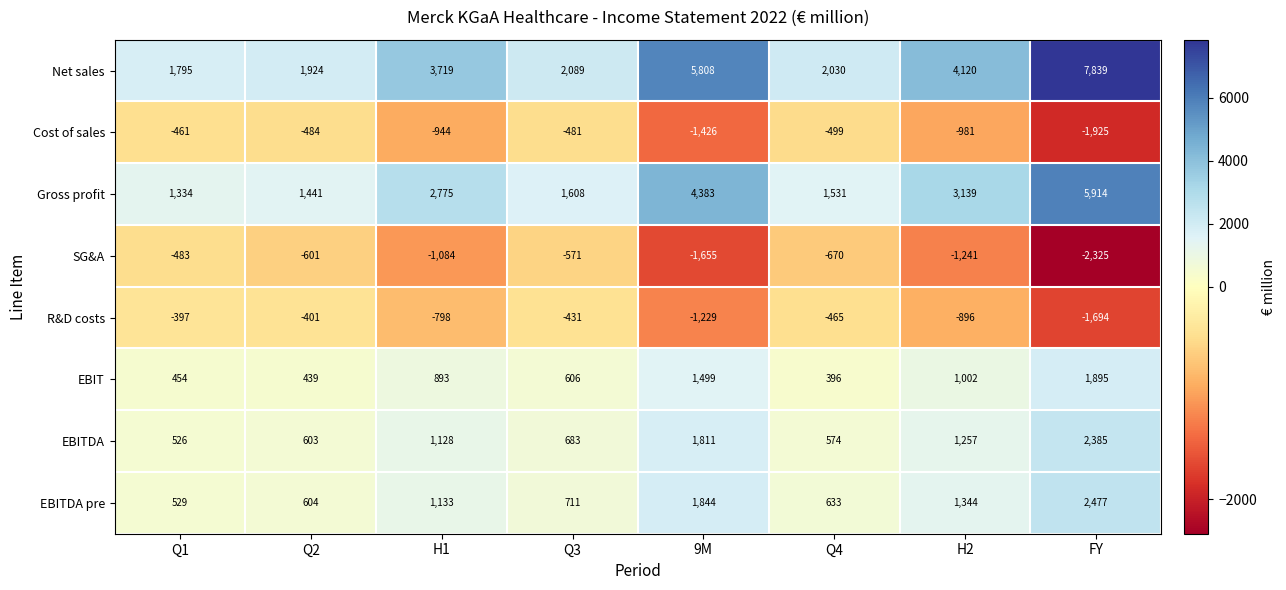

What is the average value of the EBITDA pre series?

1159